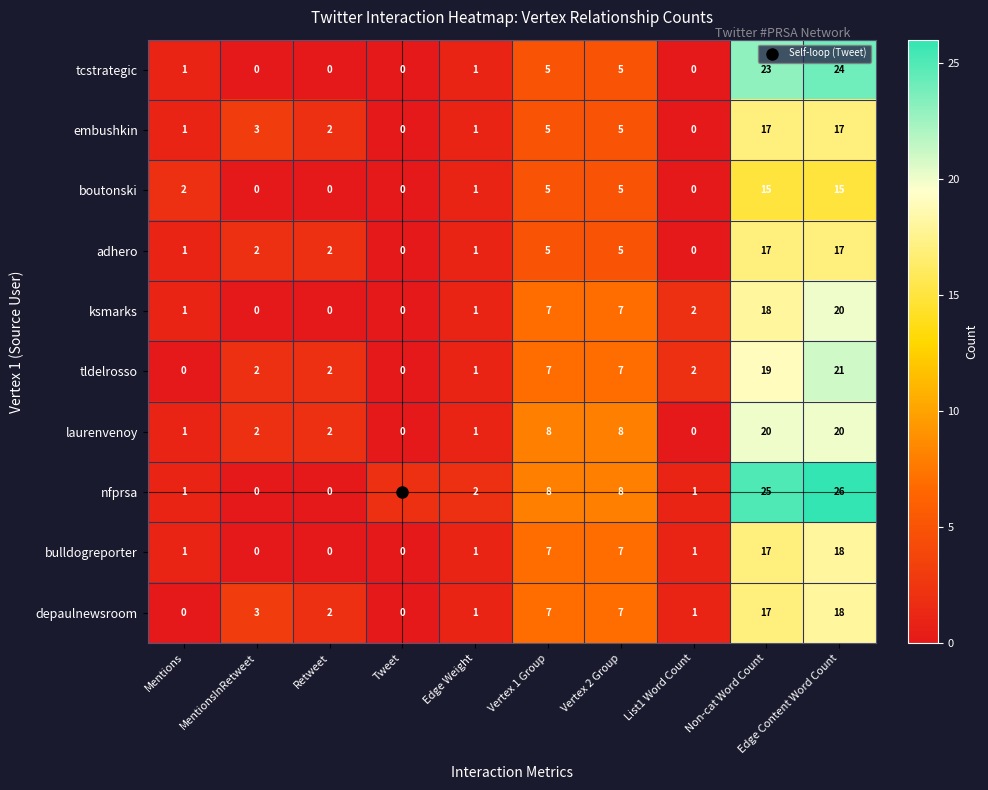

Which category has the highest value across all series?

Edge Content Word Count